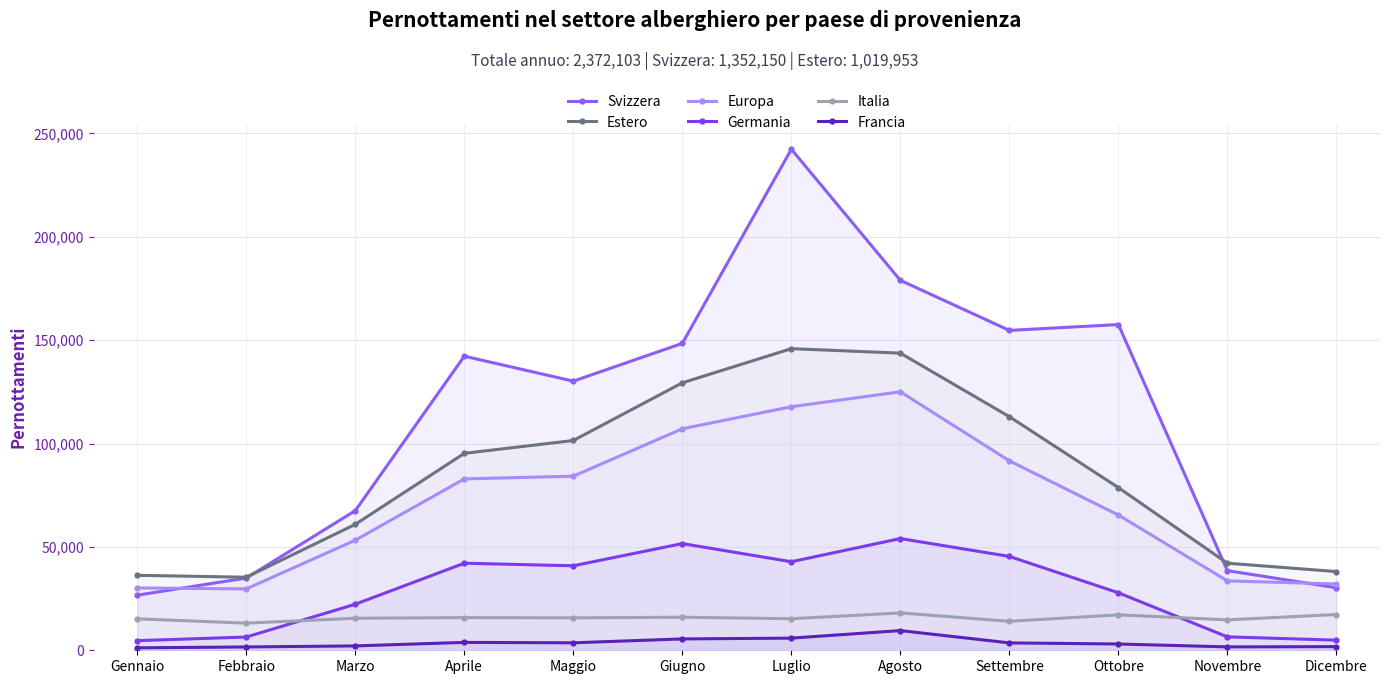

The value of Francia at Febbraio is 2174. True or false?

False